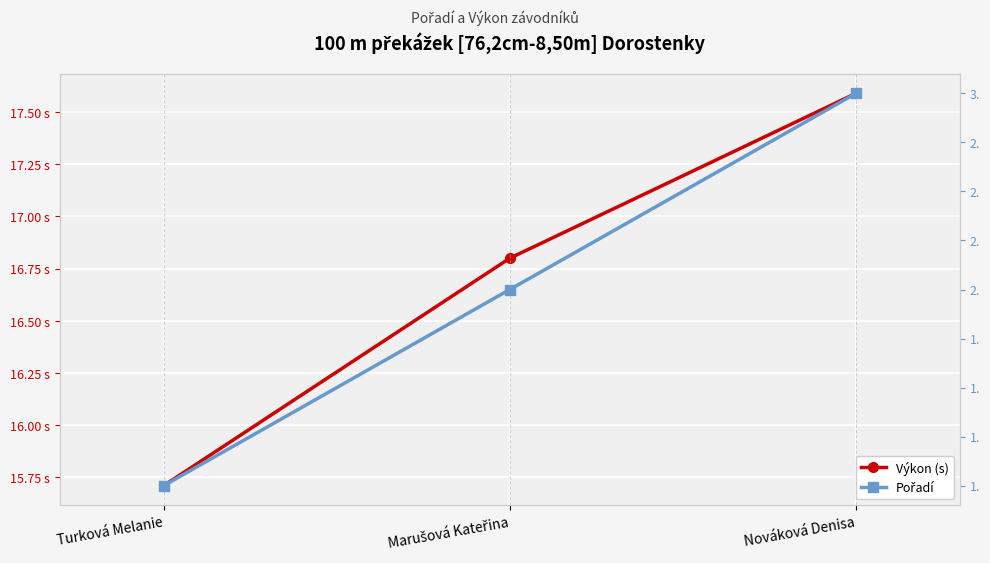

What is the difference between the maximum and minimum values in the Pořadí series?

2.0